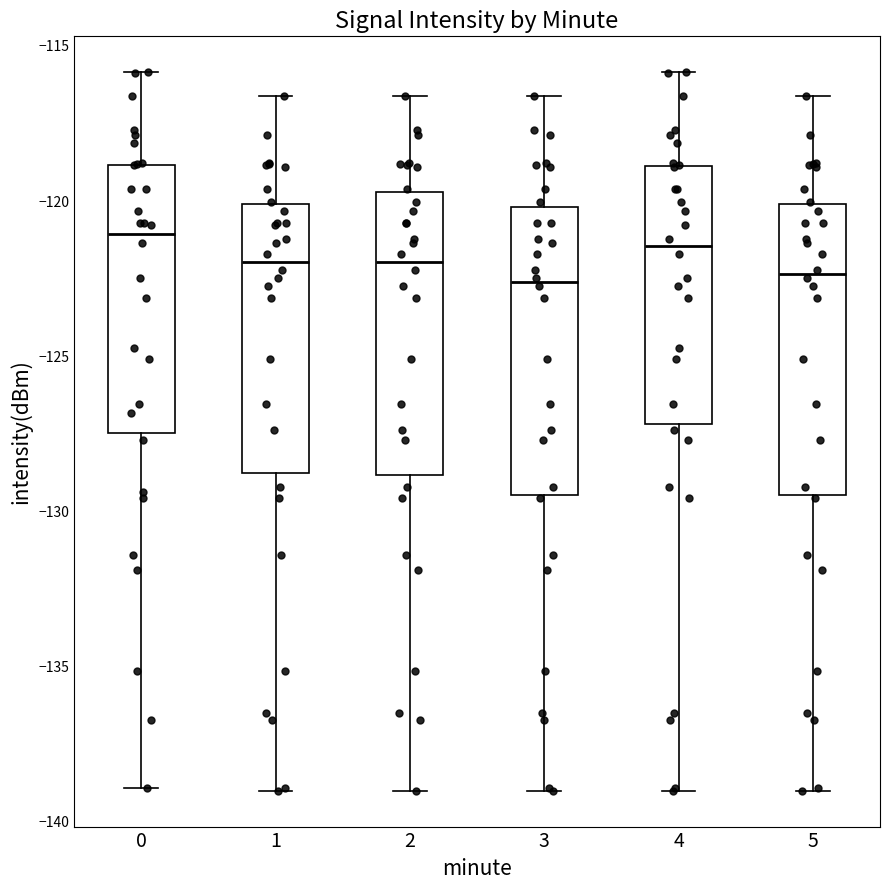

Reading left to right, transcribe this box plot: for each box, give where its median line is, the range the box spans, and where its two whiskers end, as read against the y-axis. The values are not printed on the chart, so give them approximately, as read against the axis.

0: median -121.0, box -127.5 to -119.0, whiskers -139.0 to -116.0
1: median -122.0, box -129.0 to -120.0, whiskers -139.0 to -116.5
2: median -122.0, box -129.0 to -119.5, whiskers -139.0 to -116.5
3: median -122.5, box -129.5 to -120.0, whiskers -139.0 to -116.5
4: median -121.5, box -127.0 to -119.0, whiskers -139.0 to -116.0
5: median -122.5, box -129.5 to -120.0, whiskers -139.0 to -116.5